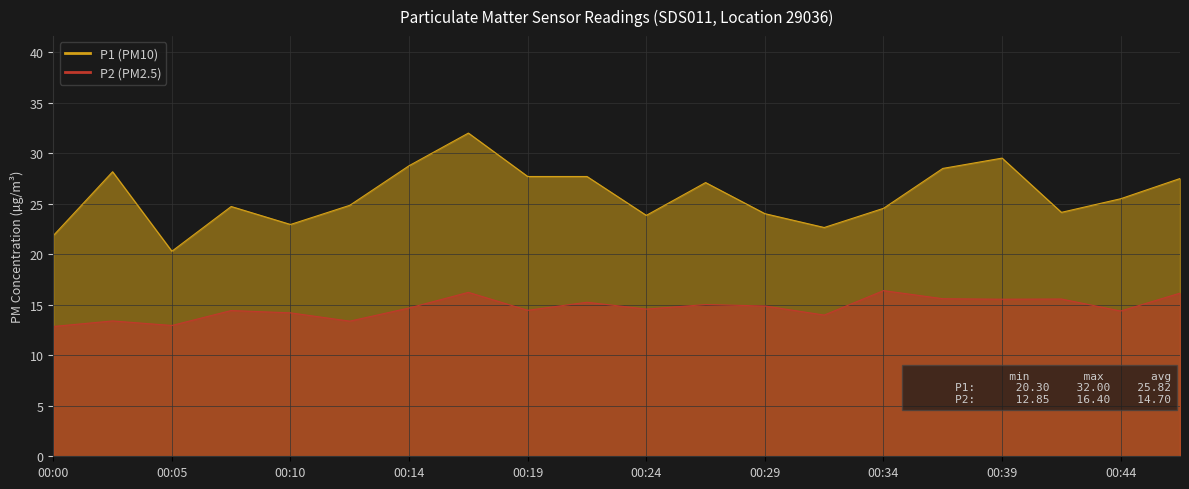

True or false: P2 has a value of 22.3 at 00:19.

False